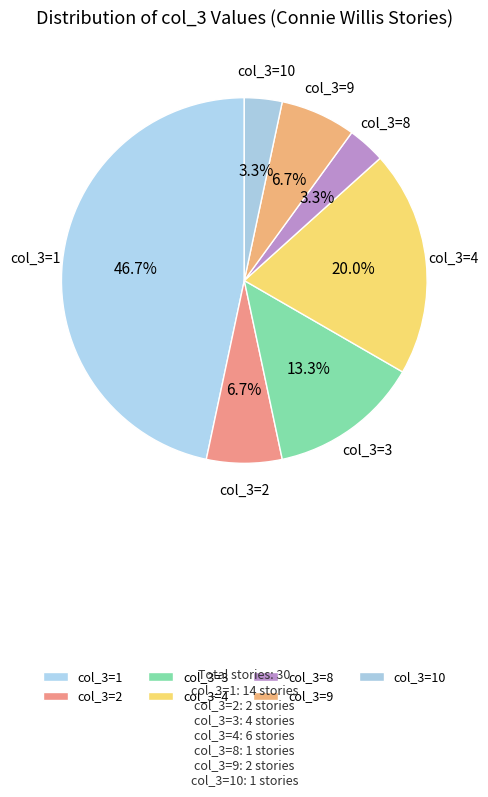

How many slices are in this pie chart?

7